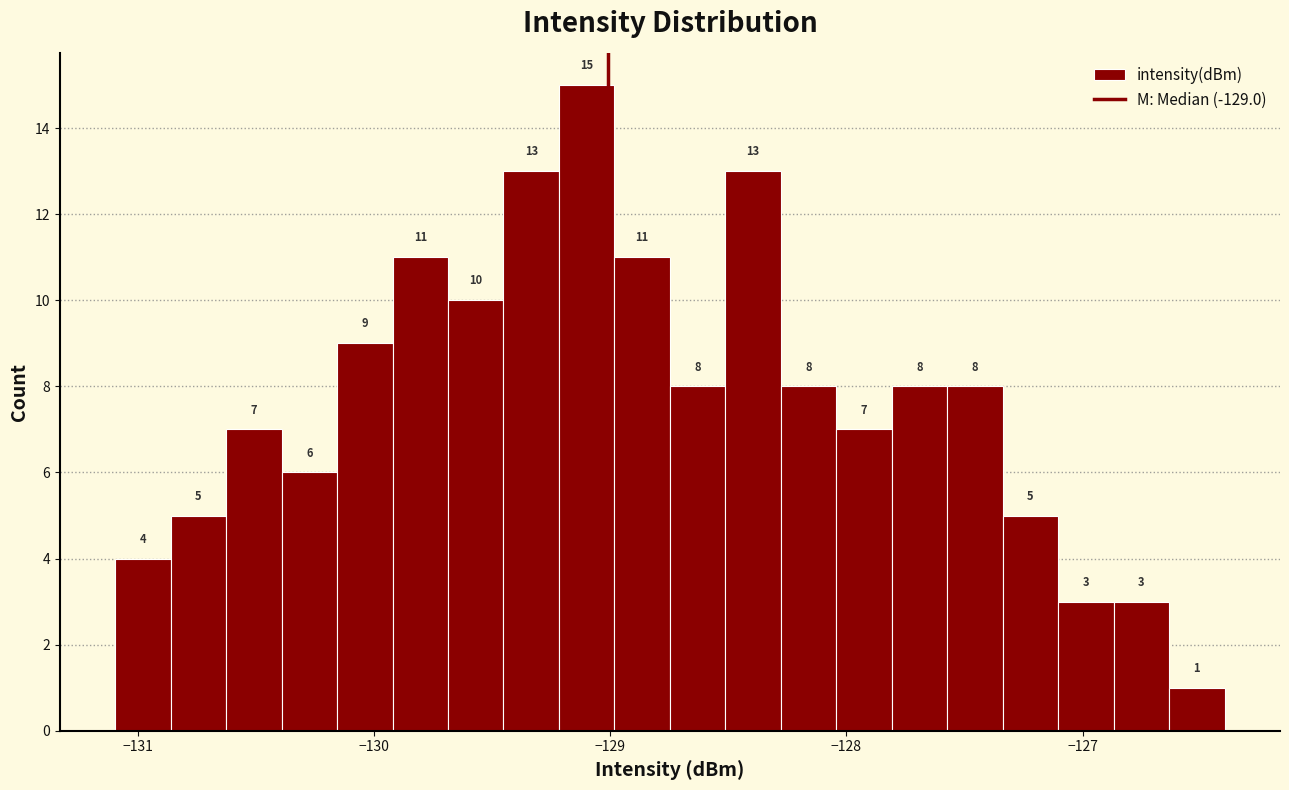

Read against the x-axis, roughly where is the centre of the tallest bar?

-129.1